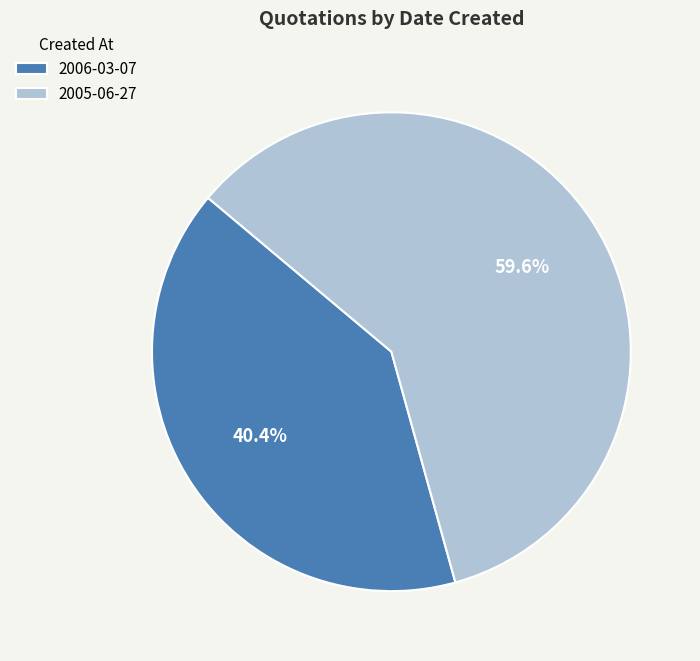

Which category has the smallest portion of the pie?

2006-03-07